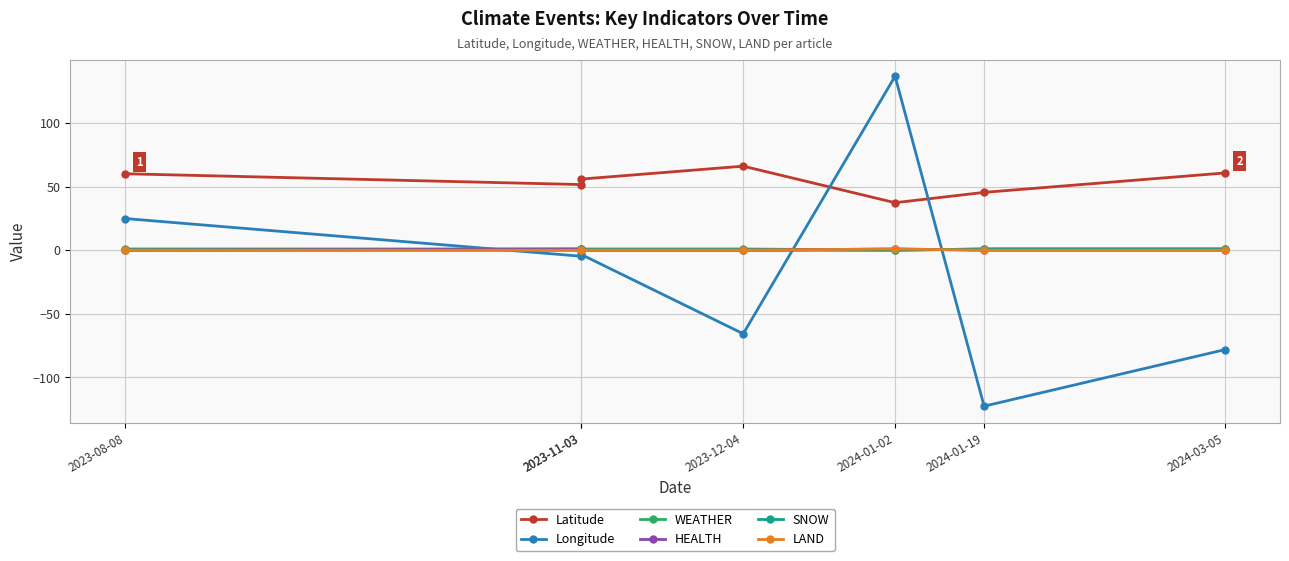

At 2023-08-08, list the series in order from smallest to largest.

HEALTH, SNOW, LAND, WEATHER, Longitude, Latitude